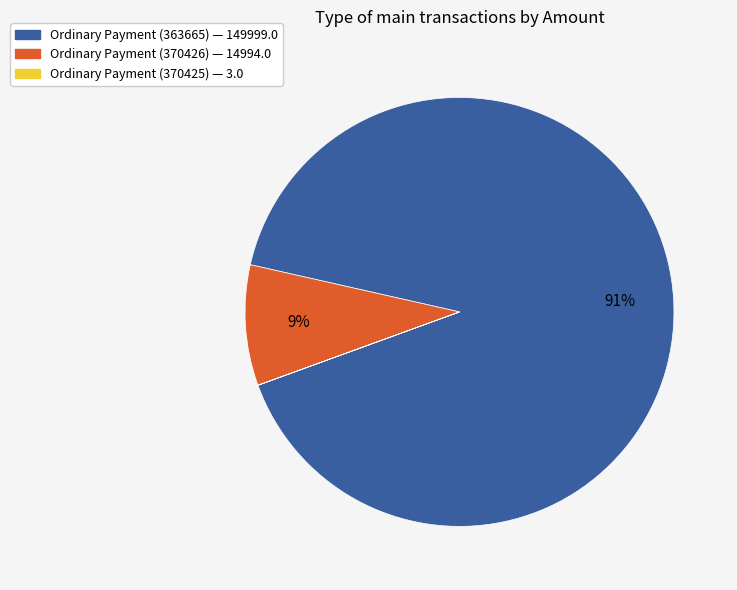

The Ordinary Payment (363665) — 149999.0 slice represents 91% of the pie. True or false?

True